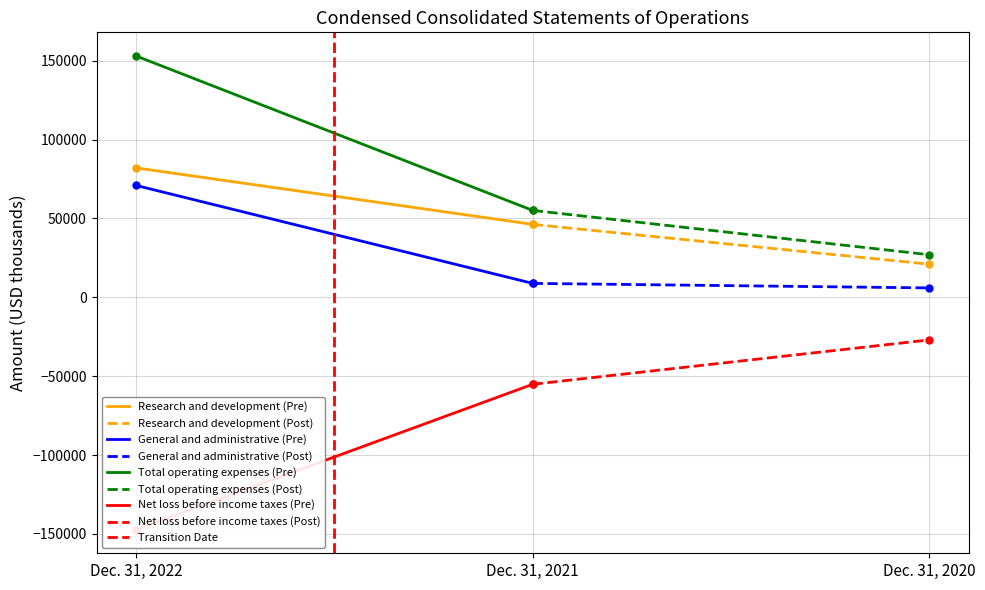

What is the value of the Total operating expenses point at the 3rd from the left?

27024